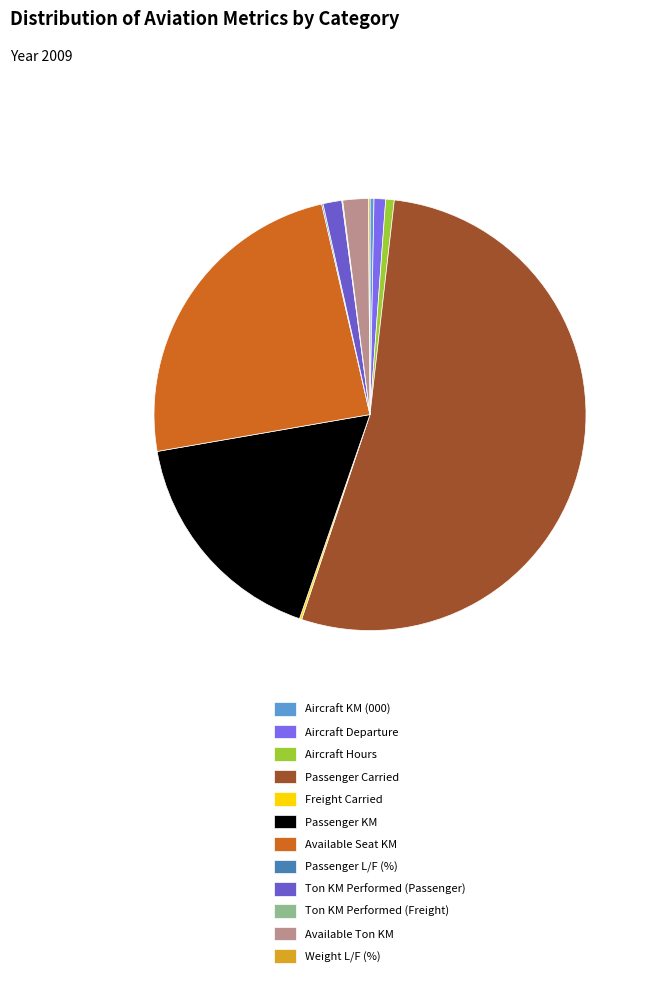

Which slice is the largest?

Passenger Carried